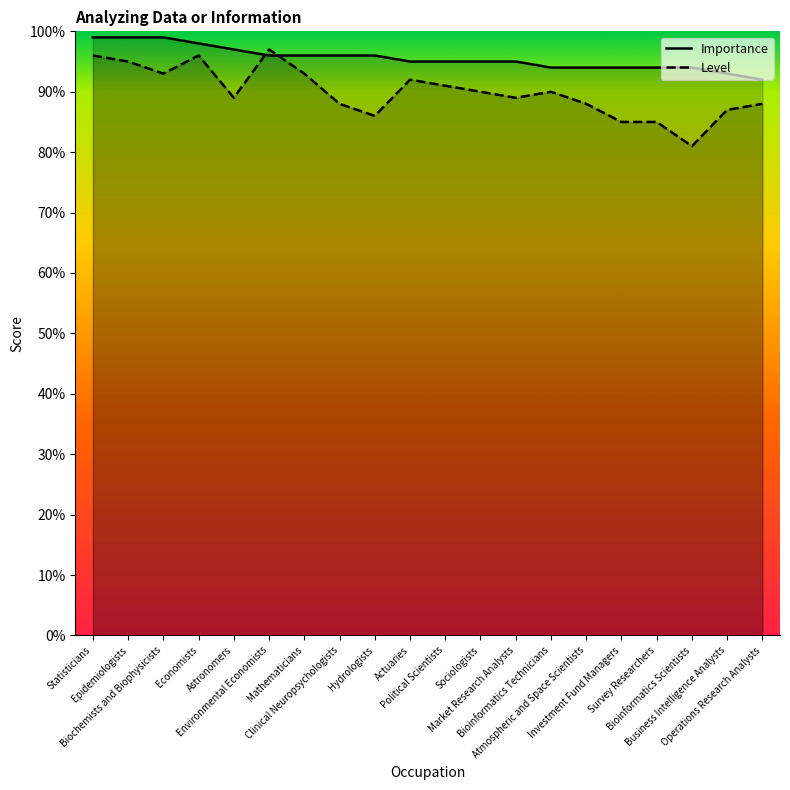

What is the minimum value for Level?

81